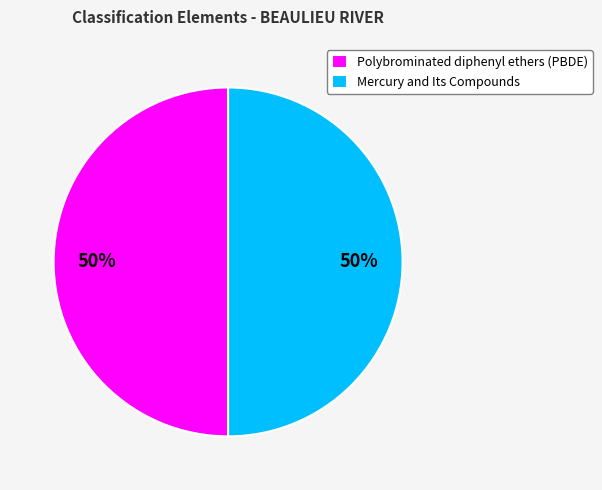

What percentage is the Mercury and Its Compounds slice, to the nearest percent?

50%